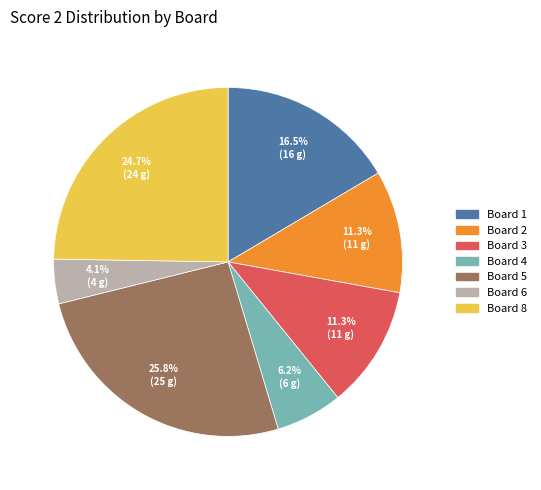

Does any single category account for the majority?

No